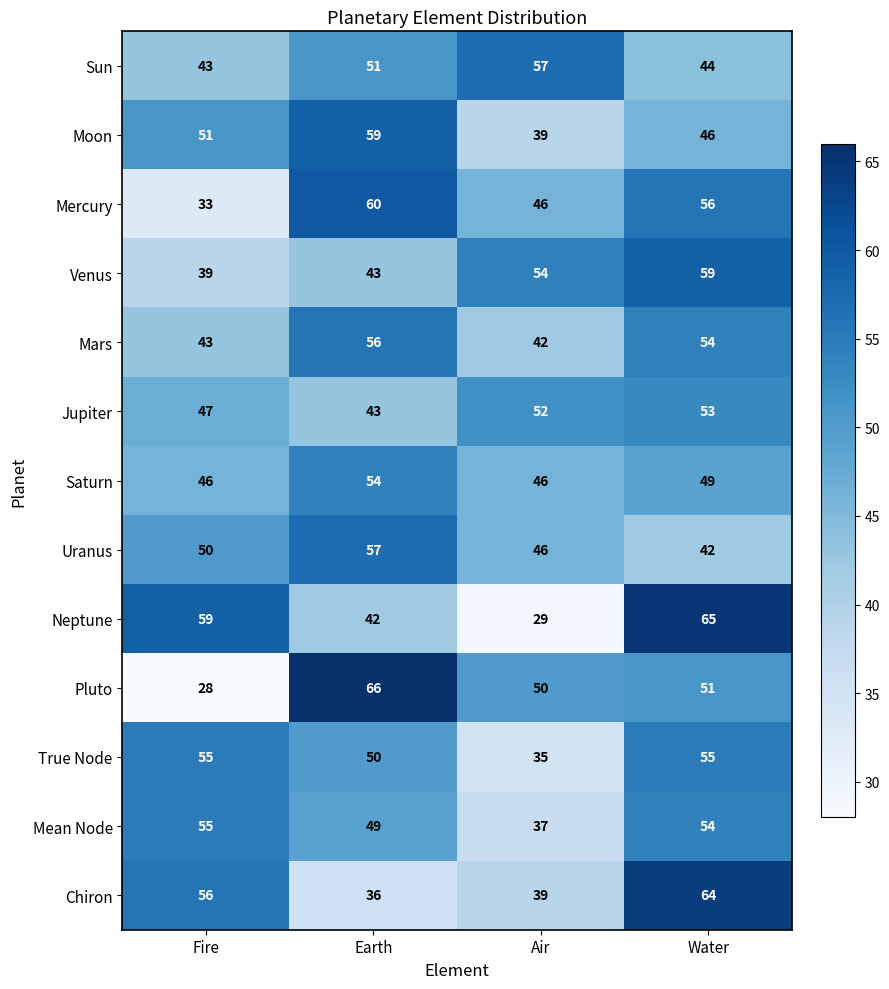

Which series has the largest range (max minus min)?

Pluto